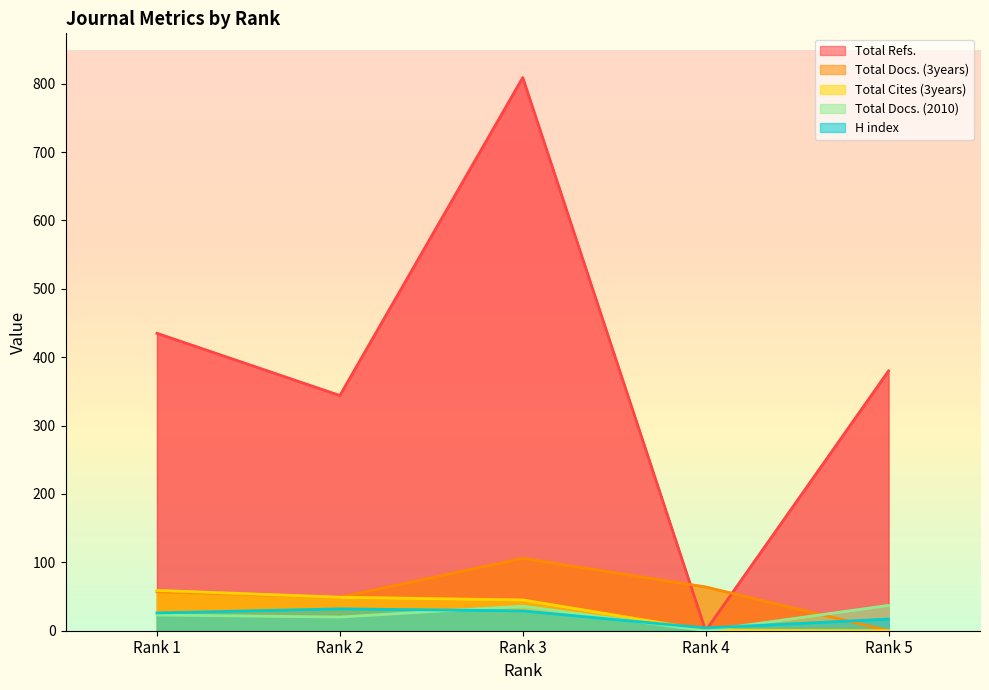

The value of Total Cites (3years) at Rank 4 is 0. True or false?

False